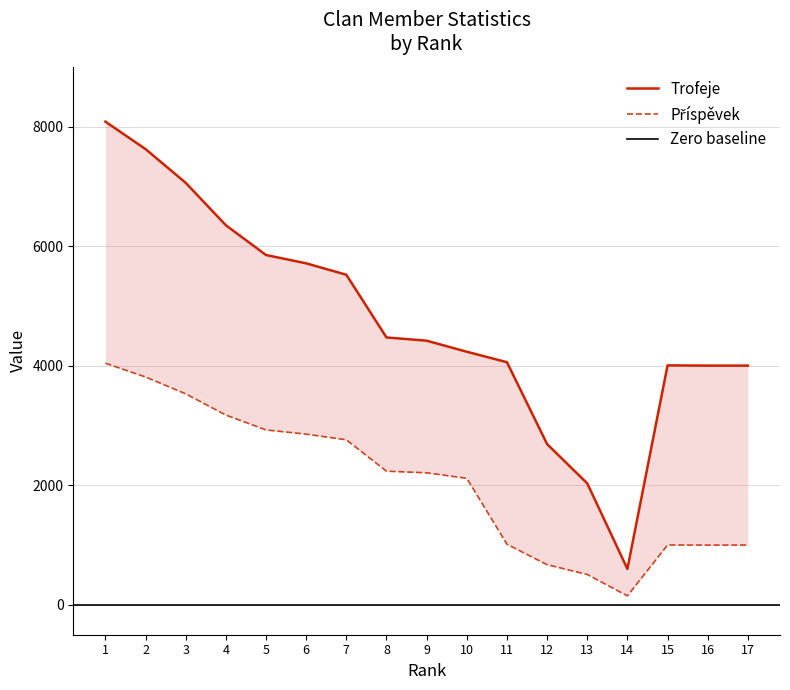

Where is Příspěvek nearest to the value 2096?

10